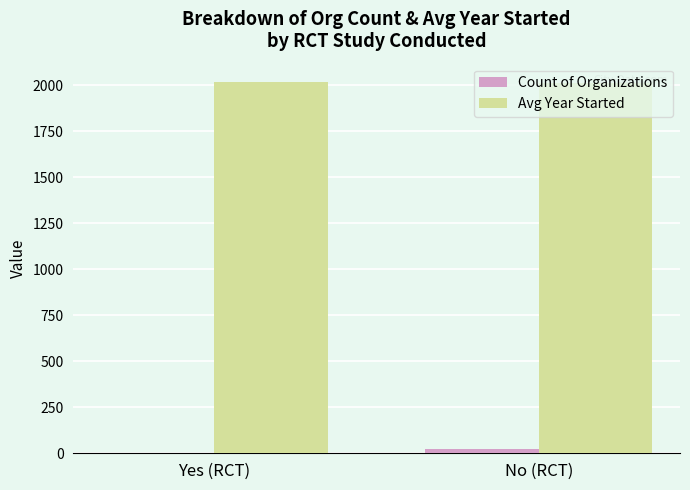

Is it true that Avg Year Started equals 1373.9 at No (RCT)?

False